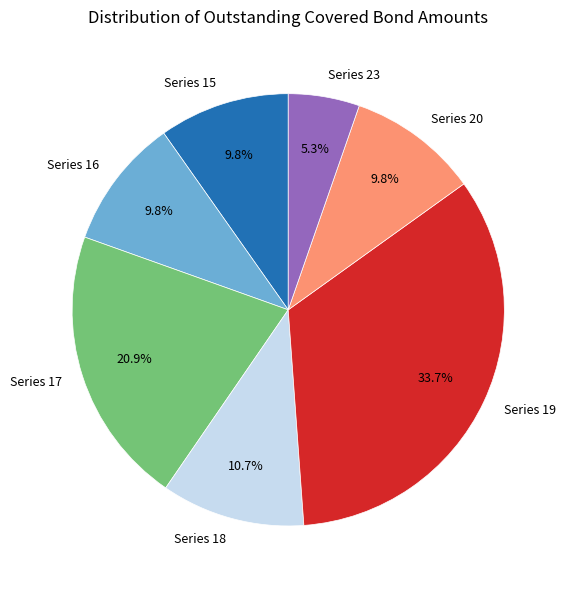

Which has a higher value, Series 15 or Series 18?

Series 18